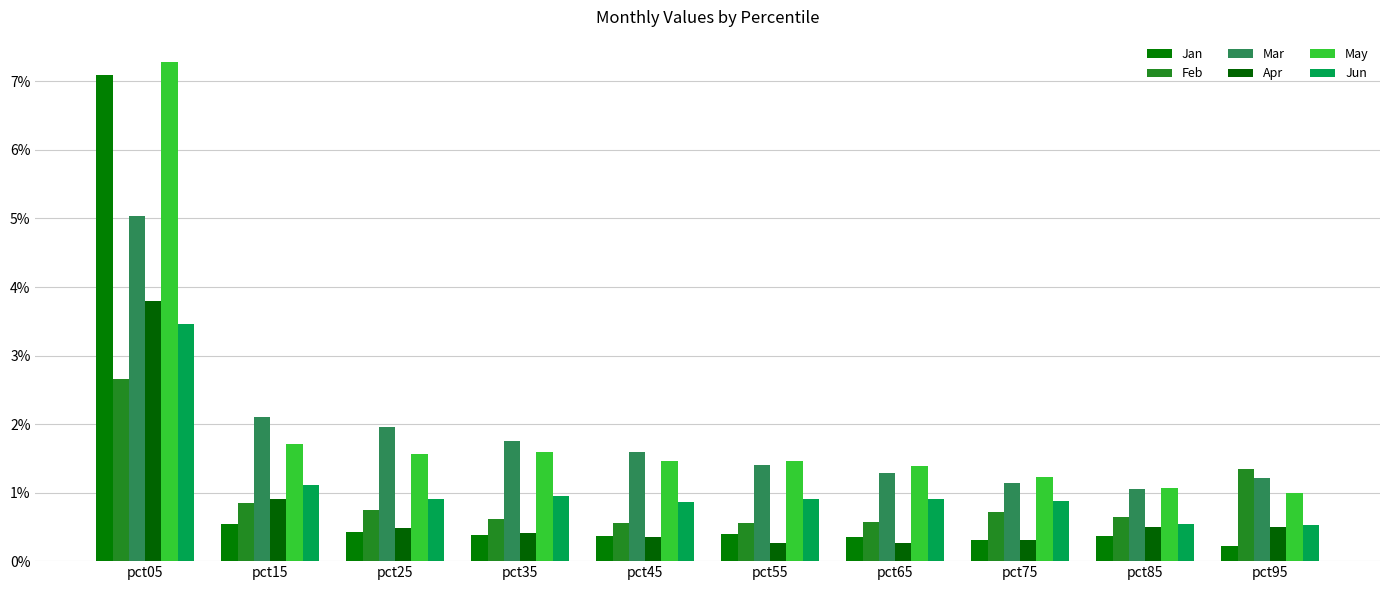

Reading right to left, transcribe all the data shown in this chart.

Jan: pct95=0.2	pct85=0.4	pct75=0.3	pct65=0.3	pct55=0.4	pct45=0.4	pct35=0.4	pct25=0.4	pct15=0.5	pct05=7.1
Feb: pct95=1.3	pct85=0.6	pct75=0.7	pct65=0.6	pct55=0.6	pct45=0.5	pct35=0.6	pct25=0.8	pct15=0.9	pct05=2.7
Mar: pct95=1.2	pct85=1.0	pct75=1.1	pct65=1.3	pct55=1.4	pct45=1.6	pct35=1.8	pct25=2.0	pct15=2.1	pct05=5.0
Apr: pct95=0.5	pct85=0.5	pct75=0.3	pct65=0.3	pct55=0.3	pct45=0.4	pct35=0.4	pct25=0.5	pct15=0.9	pct05=3.8
May: pct95=1.0	pct85=1.1	pct75=1.2	pct65=1.4	pct55=1.5	pct45=1.5	pct35=1.6	pct25=1.6	pct15=1.7	pct05=7.3
Jun: pct95=0.5	pct85=0.5	pct75=0.9	pct65=0.9	pct55=0.9	pct45=0.9	pct35=0.9	pct25=0.9	pct15=1.1	pct05=3.5